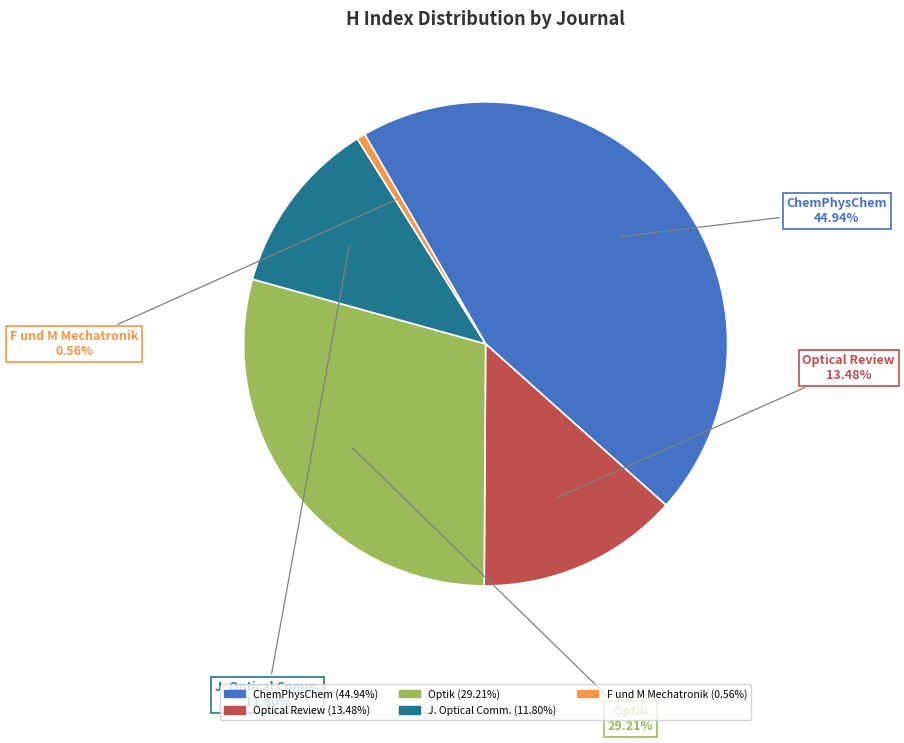

Is there any slice that represents more than half of the pie?

No